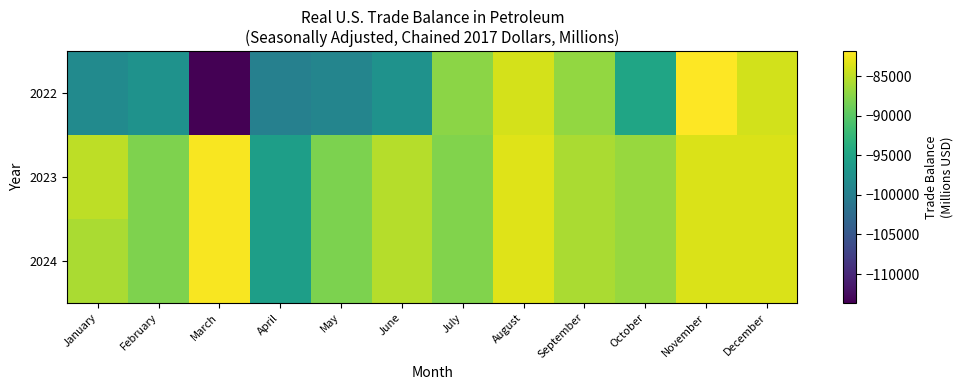

What is the minimum value shown in the chart?

-113626